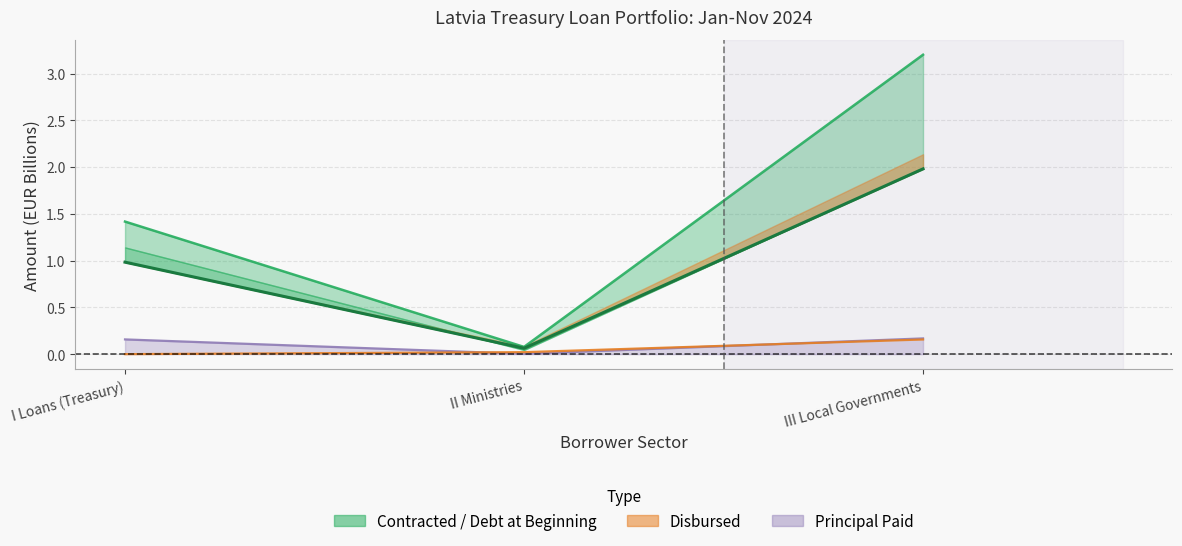

What is the spread (max minus min) of values at III Local Governments?

3.0